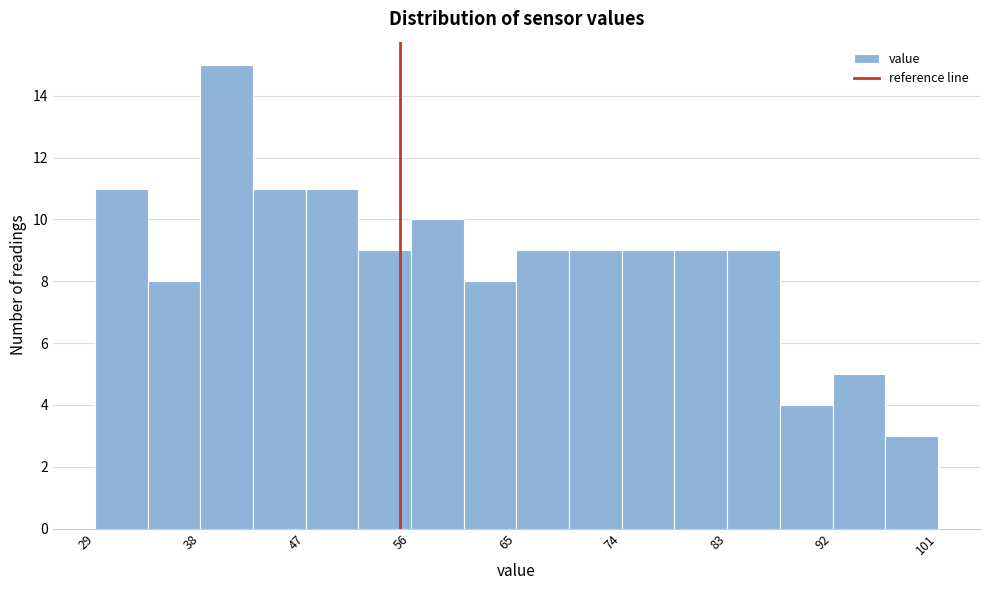

How tall is the bar that spans 87 to 92 on the x-axis? Neither the bar edges nor the heights are printed on the chart, so give them approximately, as read against the axes.

4